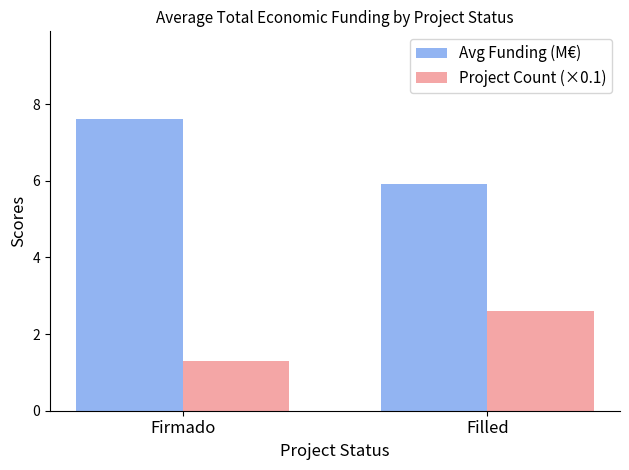

What are all the series names shown in the legend?

Avg Funding (M€), Project Count (×0.1)